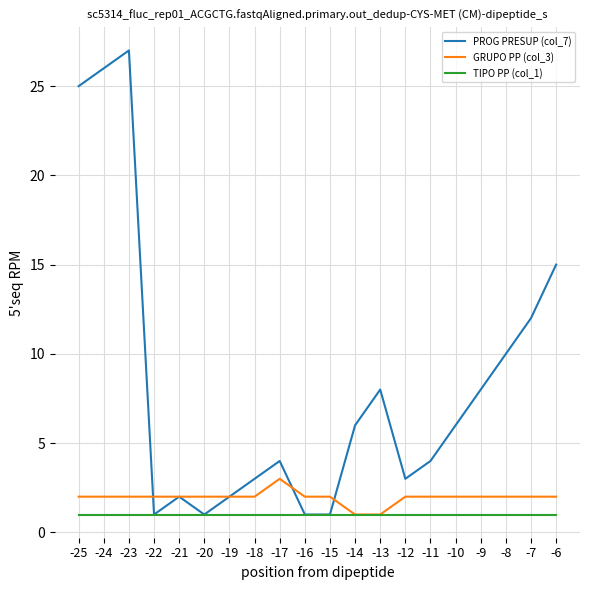

Which category has the highest value across all series?

-23